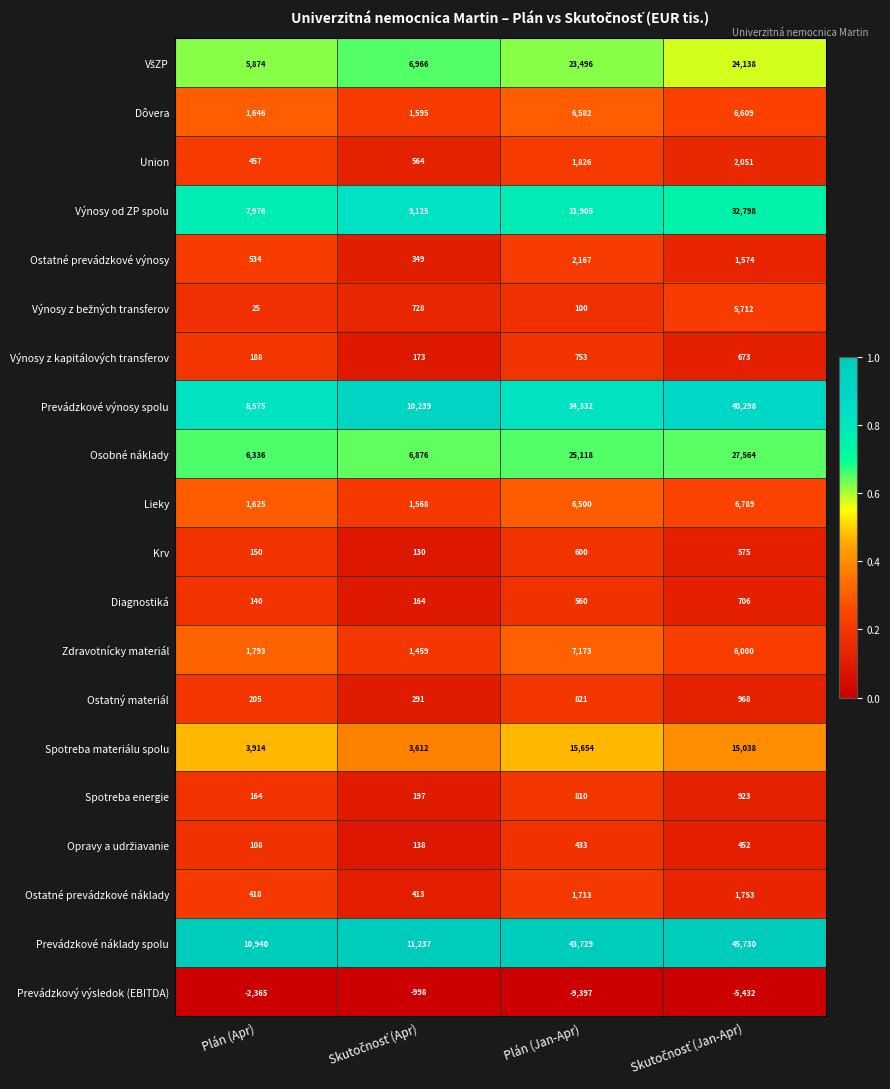

The value of Ostatné prevádzkové výnosy at Plán (Apr) is 934. True or false?

False